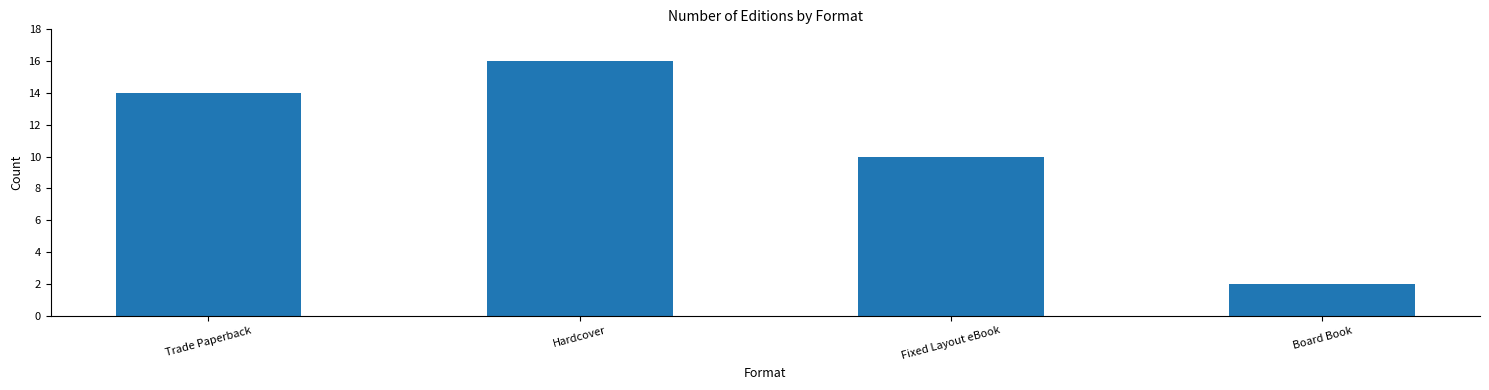

What position from the right is Board Book?

1